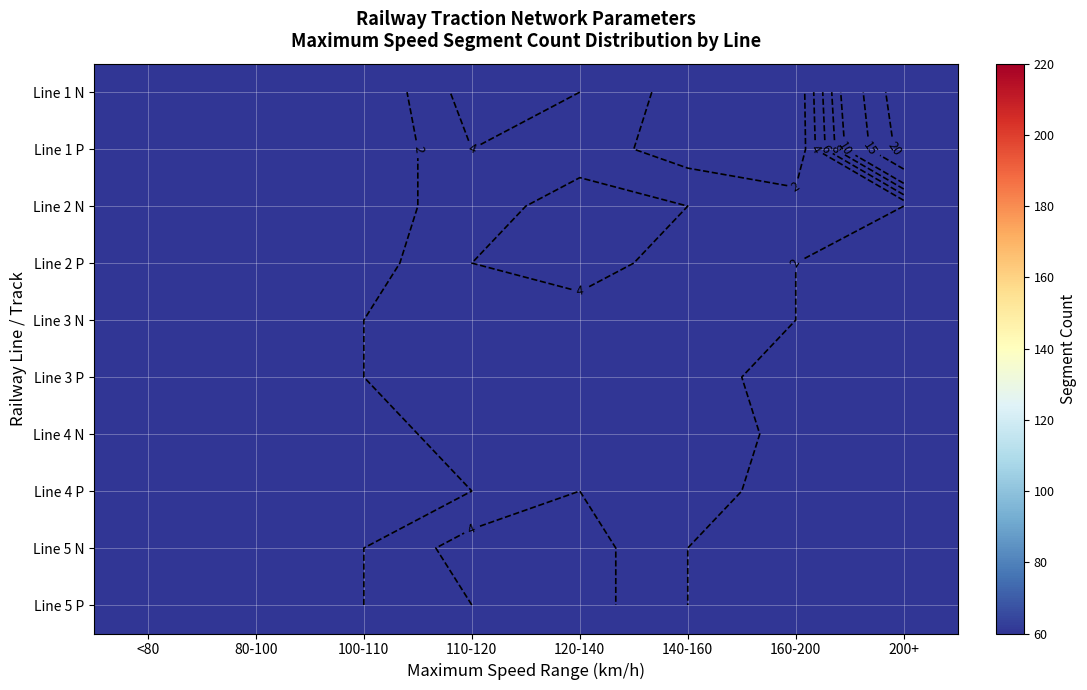

The value of Line 1 P at 100-110 is -13. True or false?

False